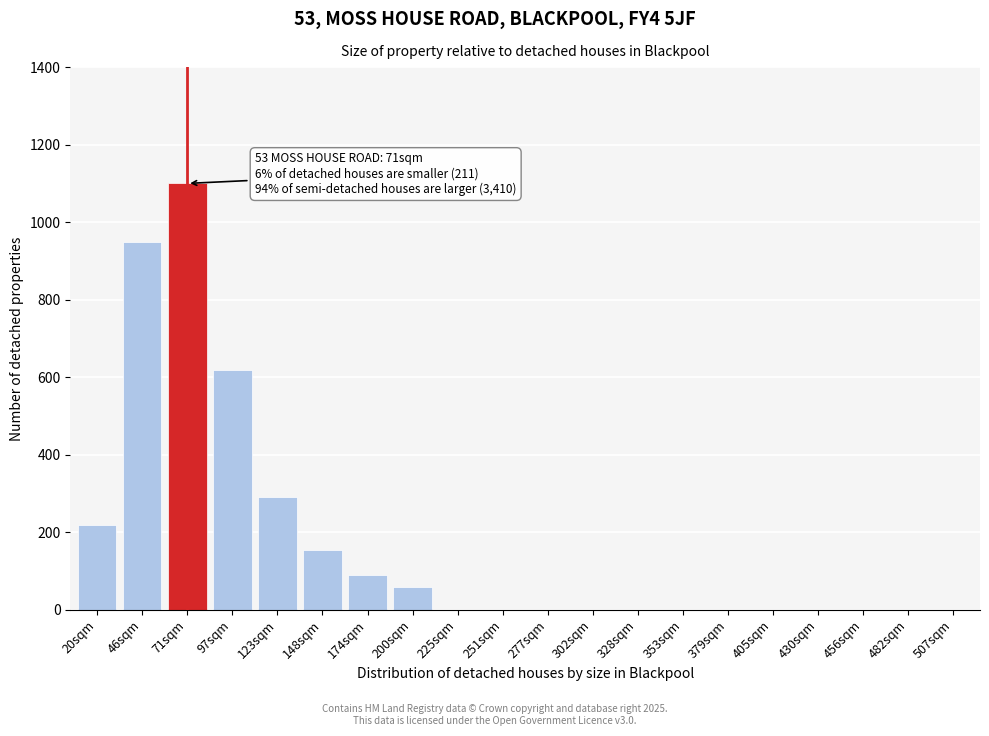

Reading left to right, what are all the values shown in this chart?

20sqm=220	46sqm=950	71sqm=1100	97sqm=620	123sqm=290	148sqm=155	174sqm=90	200sqm=60	225sqm=0	251sqm=0	277sqm=0	302sqm=0	328sqm=0	353sqm=0	379sqm=0	405sqm=0	430sqm=0	456sqm=0	482sqm=0	507sqm=0